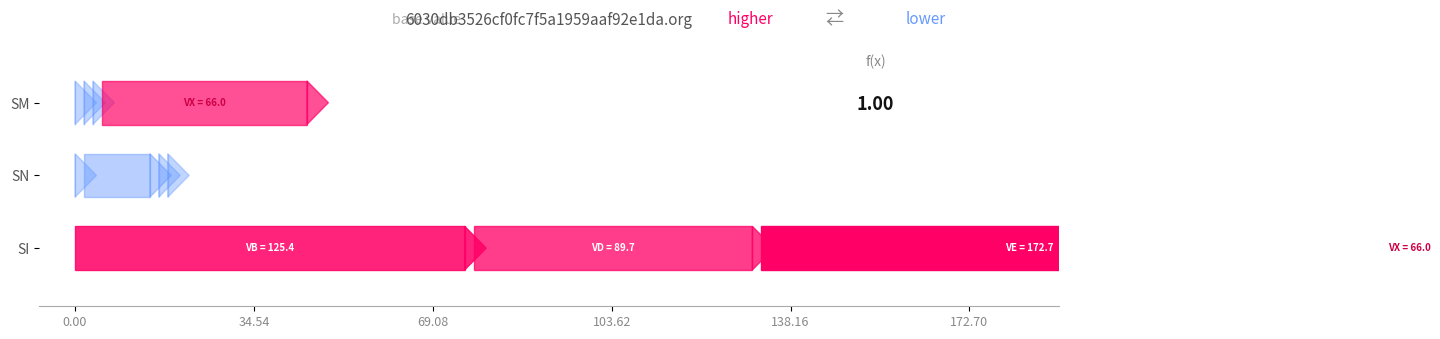

Is the value of SN at VX greater than the value of SI at VD?

No